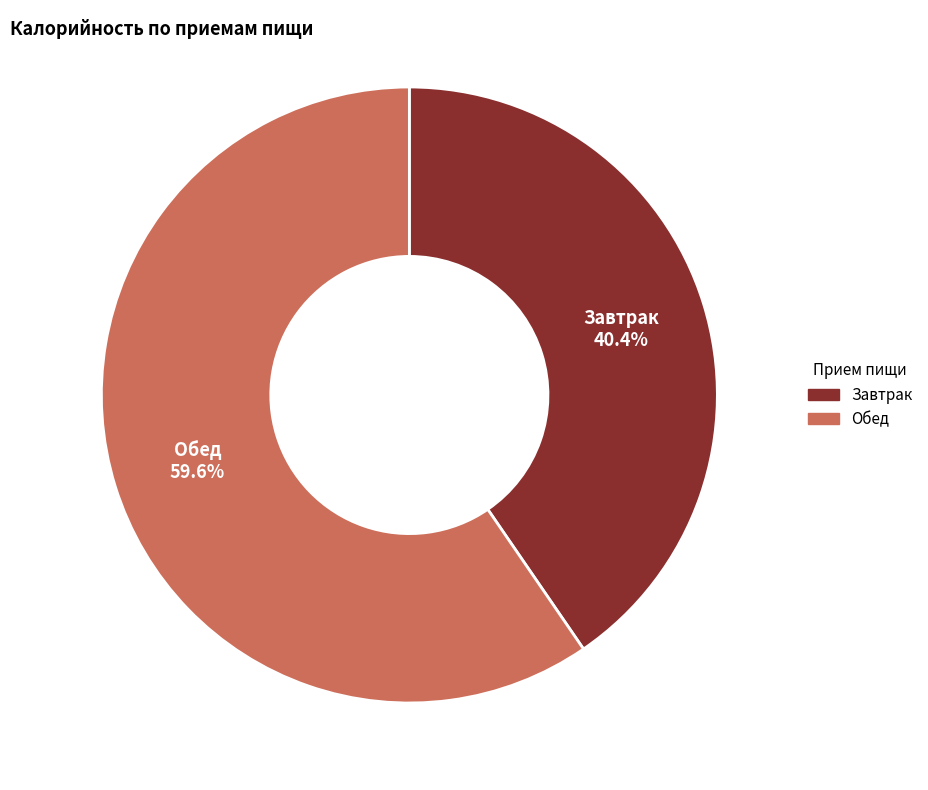

Does any single category account for the majority?

Yes